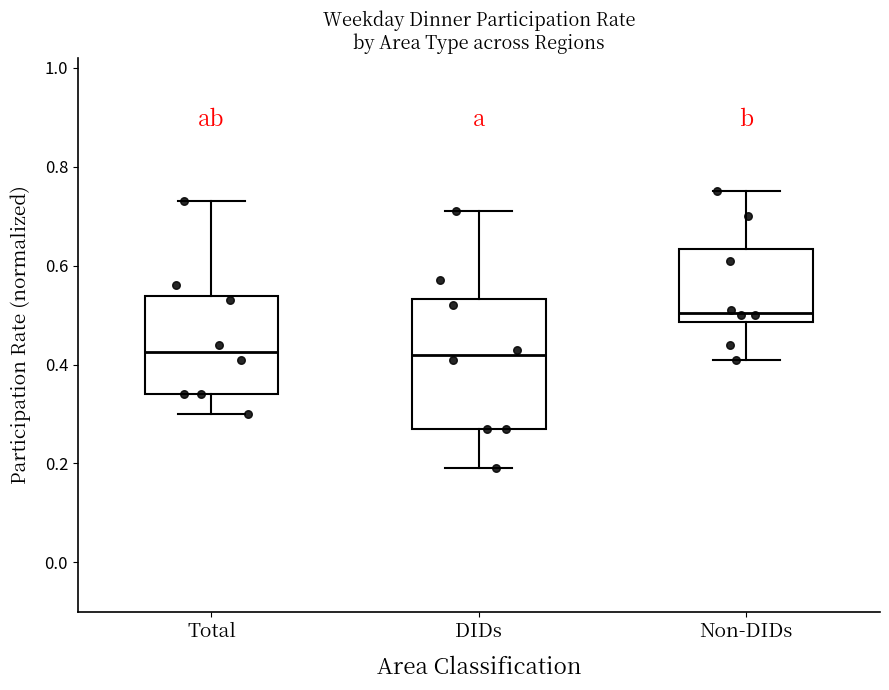

Reading left to right, read every box against the y-axis: the position of its median line, the range the box covers, and the ends of its whiskers. The values are not printed on the chart, so give them approximately, as read against the axis.

Total: median 0.42, box 0.34 to 0.54, whiskers 0.30 to 0.74
DIDs: median 0.42, box 0.28 to 0.54, whiskers 0.20 to 0.72
Non-DIDs: median 0.50, box 0.48 to 0.64, whiskers 0.42 to 0.76